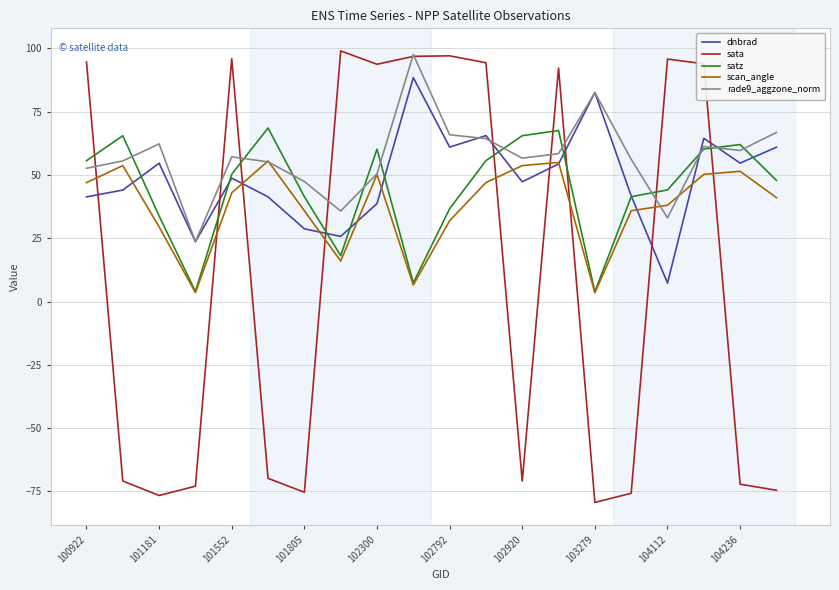

True or false: scan_angle and sata cross at least once.

True